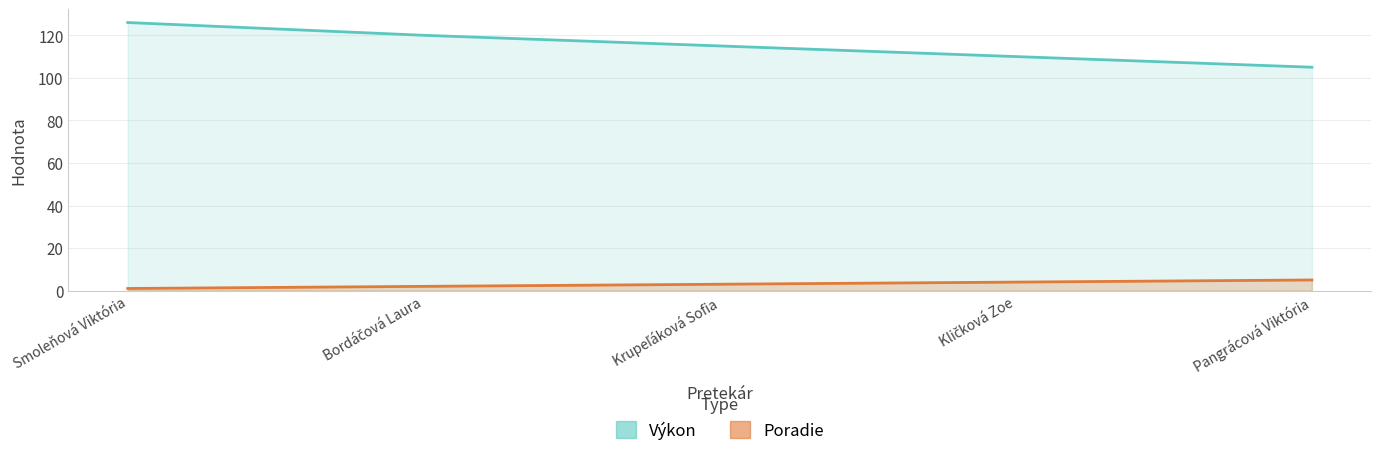

Rank the series by their average value, from highest to lowest.

Výkon, Poradie